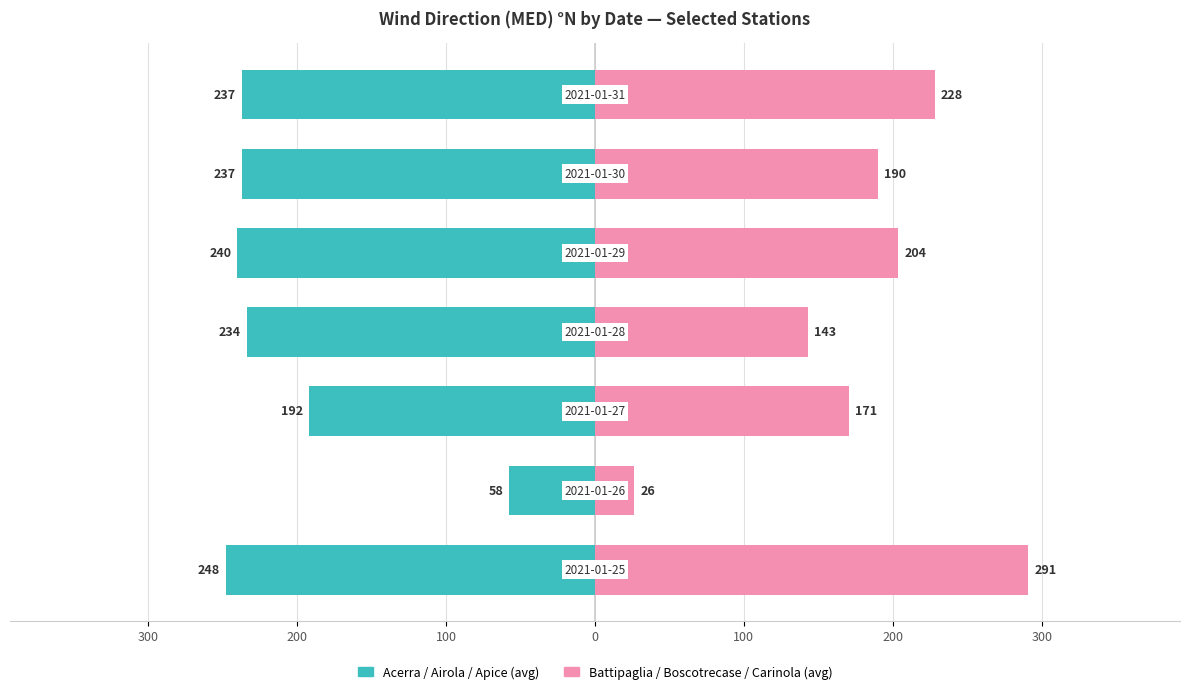

True or false: Battipaglia / Boscotrecase / Carinola (avg) has a value of 94.3 at 100.

False